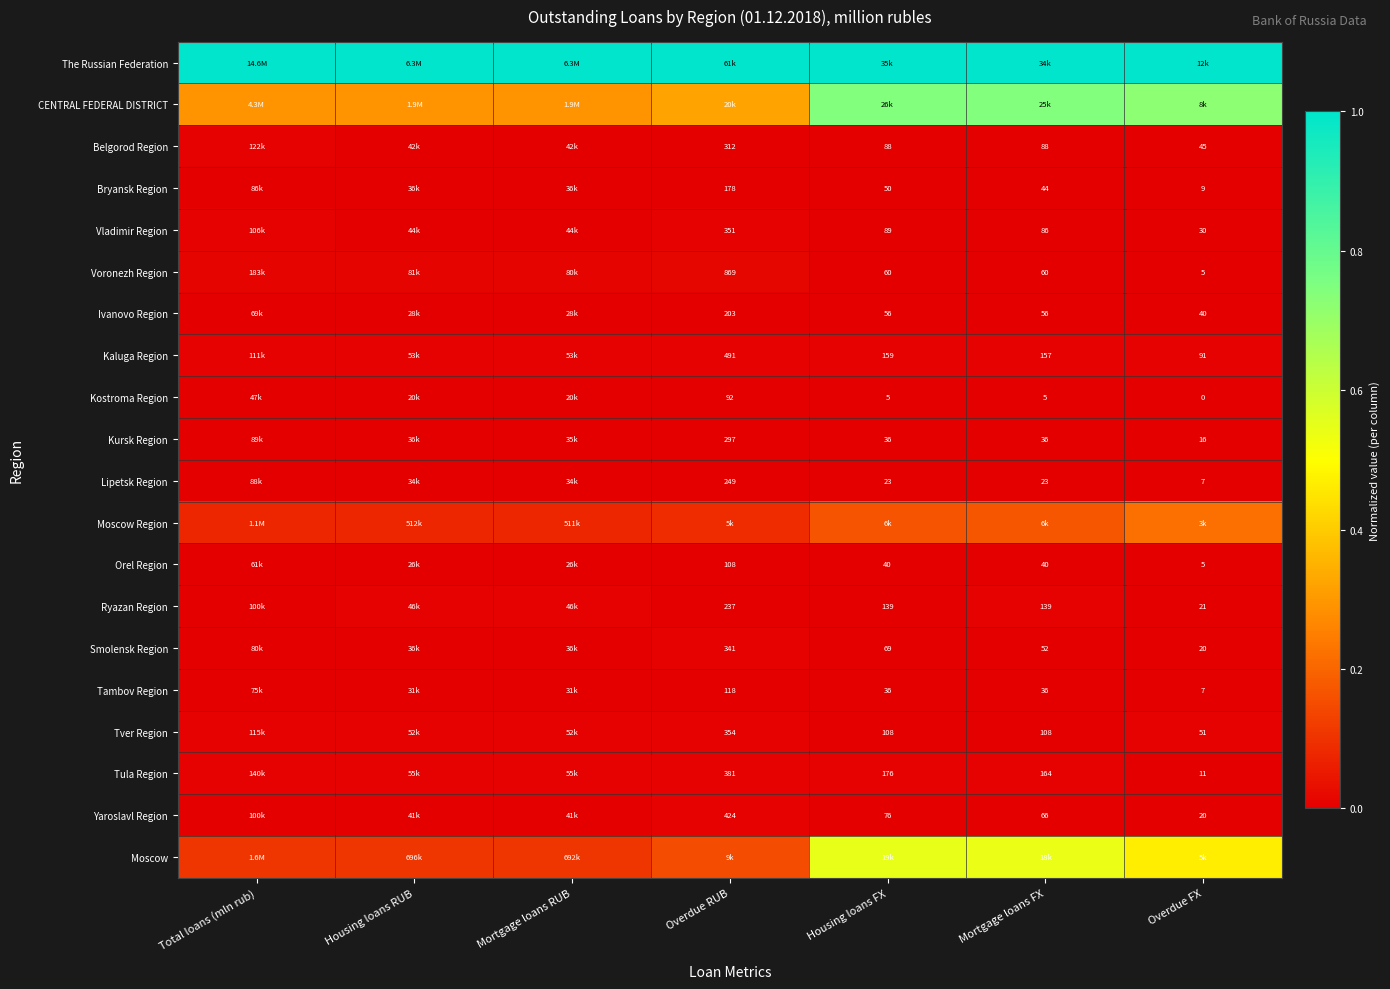

Between Total loans (mln rub) and Mortgage loans RUB, which is larger?

Total loans (mln rub)